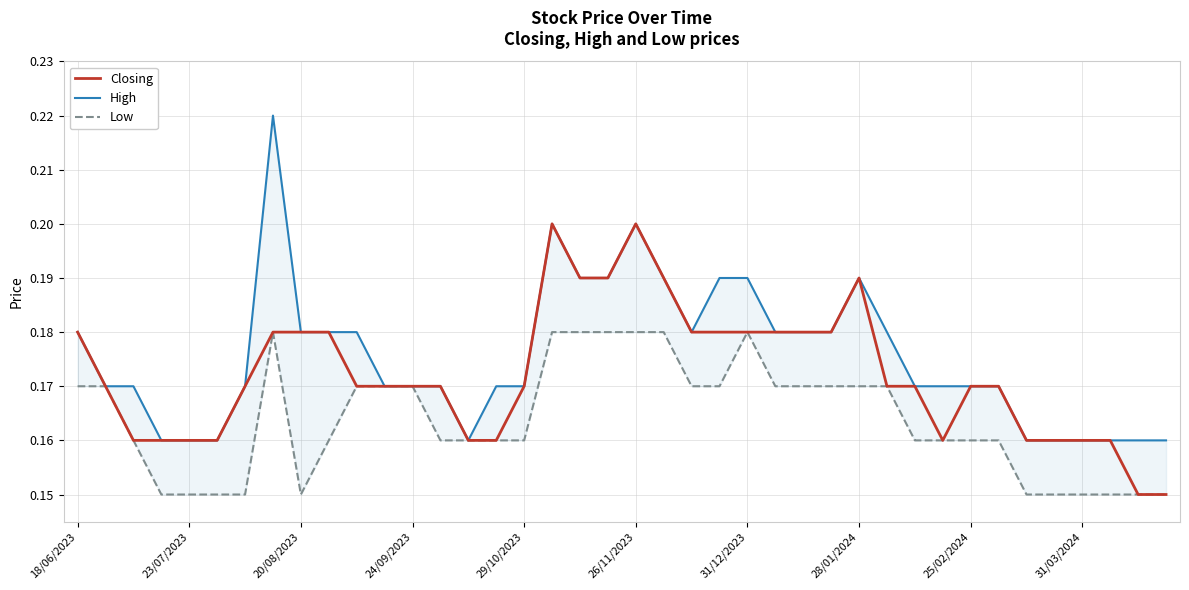

Which series has the largest total across all categories?

High